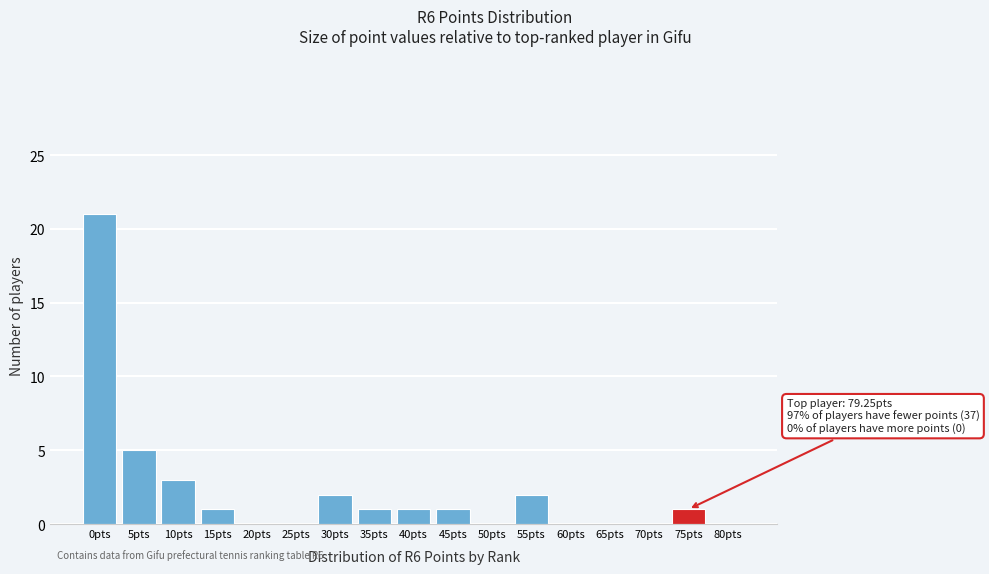

Reading left to right, transcribe all the data shown in this chart.

0pts=21	5pts=5	10pts=3	15pts=1	20pts=0	25pts=0	30pts=2	35pts=1	40pts=1	45pts=1	50pts=0	55pts=2	60pts=0	65pts=0	70pts=0	75pts=1	80pts=0